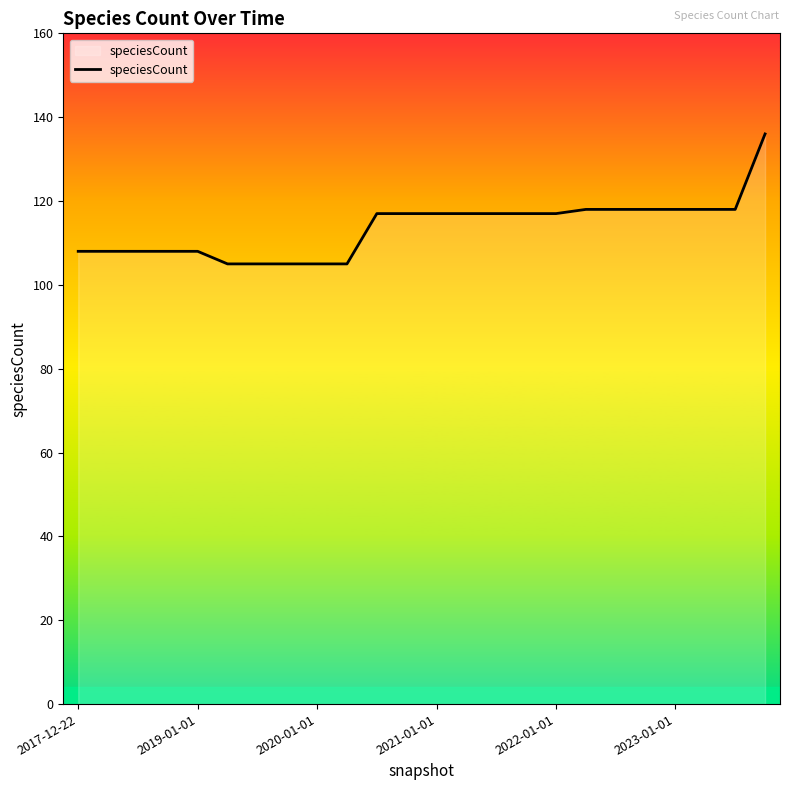

What is the smallest value displayed?

105